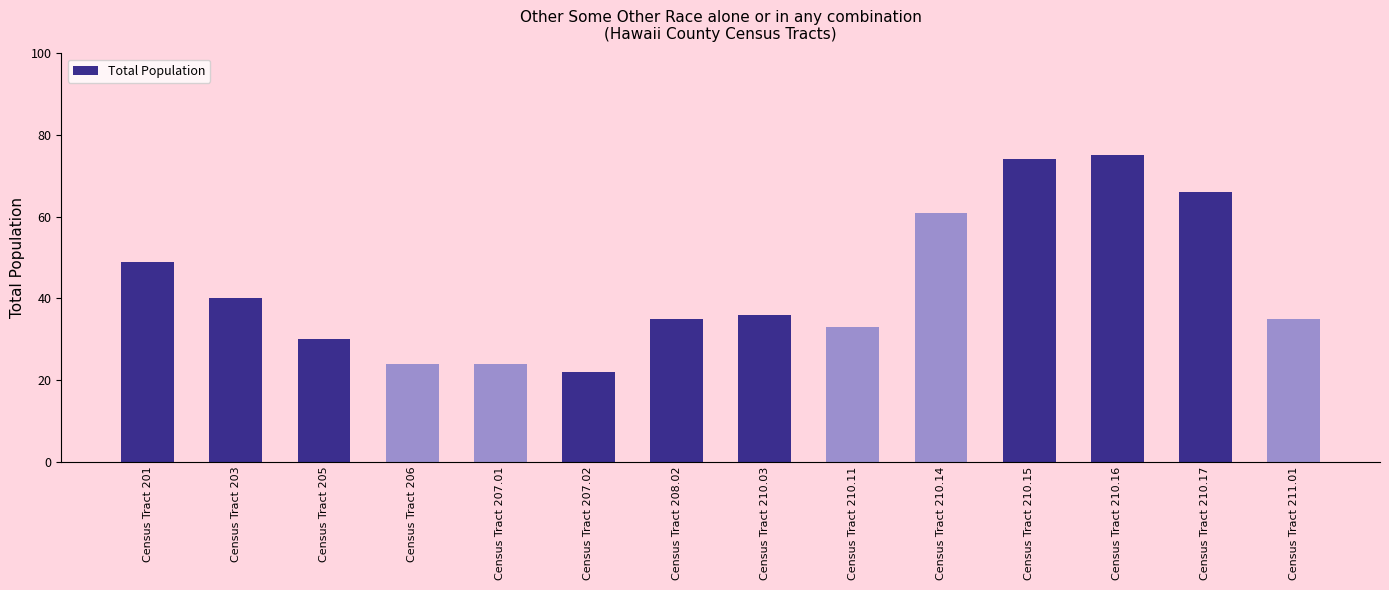

At which label does the data first exceed 36?

Census Tract 201